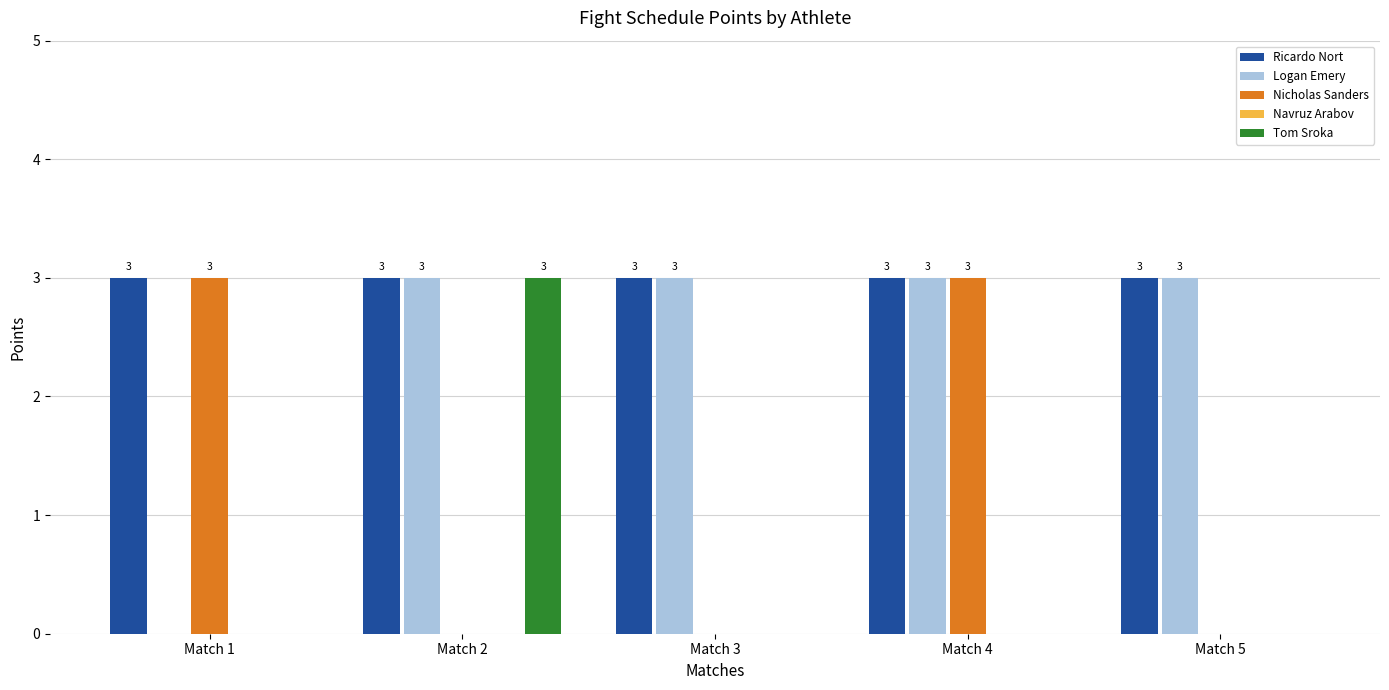

Which series changed the most between Match 4 and Match 5?

Nicholas Sanders